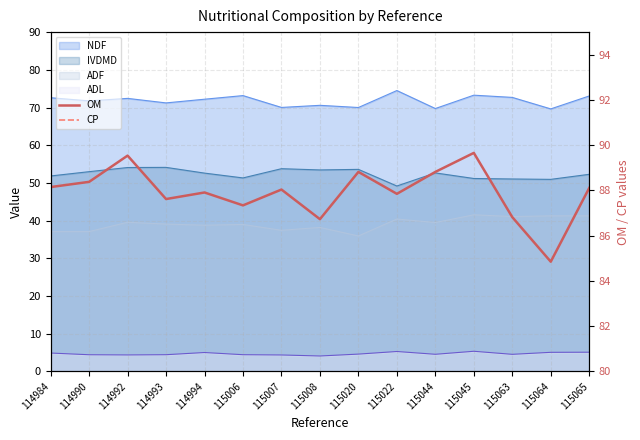

At how many categories does at least one series exceed 16?

15